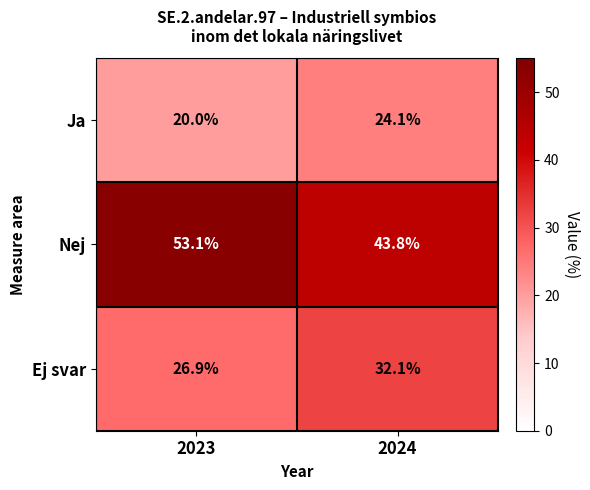

What is the difference between the maximum and minimum values in the Nej series?

9.3